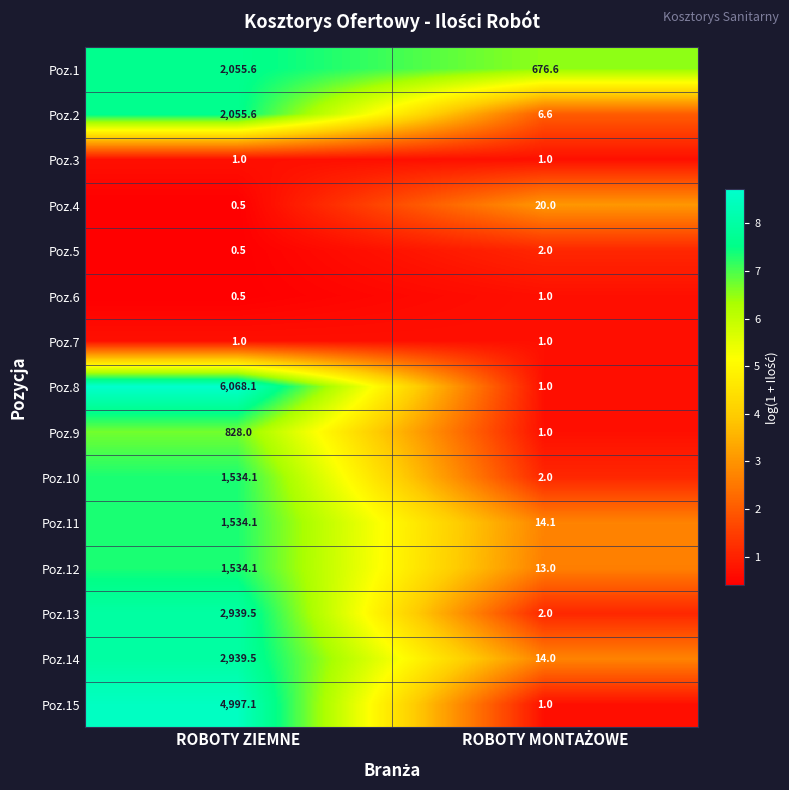

Reading left to right, transcribe all the data shown in this chart.

Poz.1: 2055.6	676.6
Poz.2: 2055.6	6.6
Poz.3: 1.0	1.0
Poz.4: 0.5	20.0
Poz.5: 0.5	2.0
Poz.6: 0.5	1.0
Poz.7: 1.0	1.0
Poz.8: 6068.1	1.0
Poz.9: 828.0	1.0
Poz.10: 1534.1	2.0
Poz.11: 1534.1	14.1
Poz.12: 1534.1	13.0
Poz.13: 2939.5	2.0
Poz.14: 2939.5	14.0
Poz.15: 4997.1	1.0